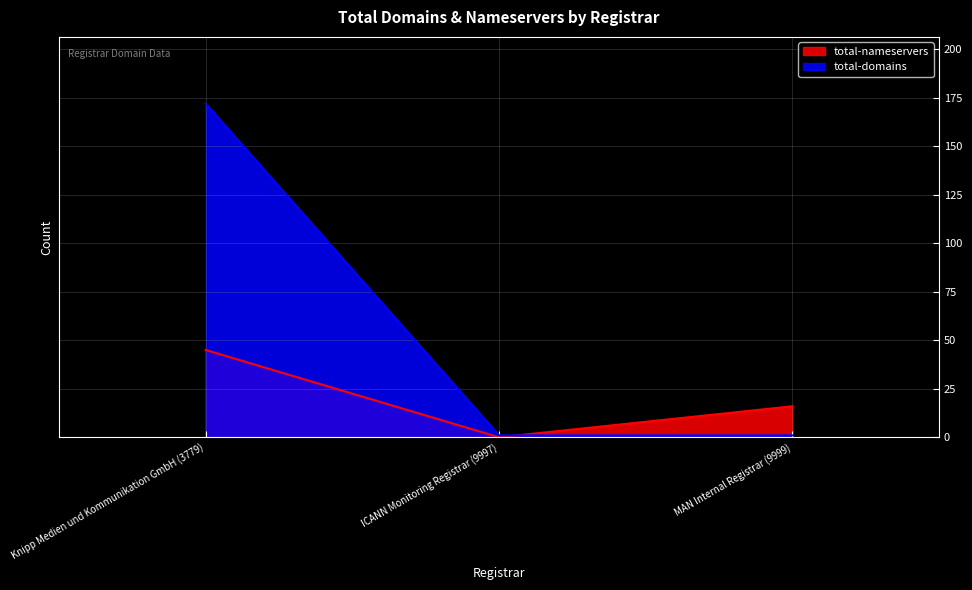

What is the highest value of the total-domains series?

172